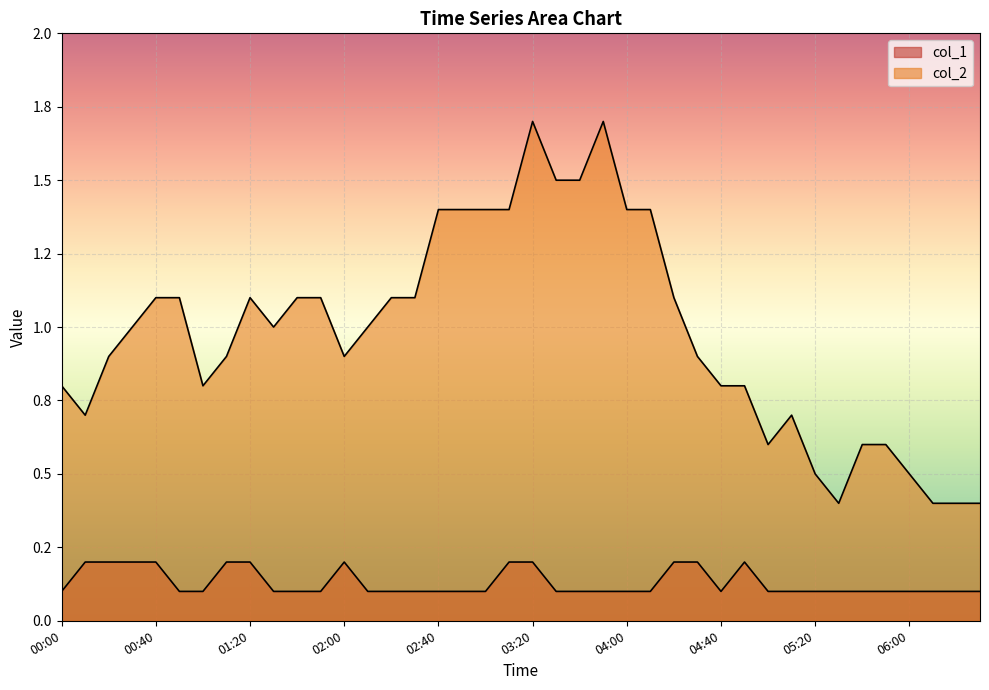

The col_2 series shows 0.3 at 00:10. True or false?

False